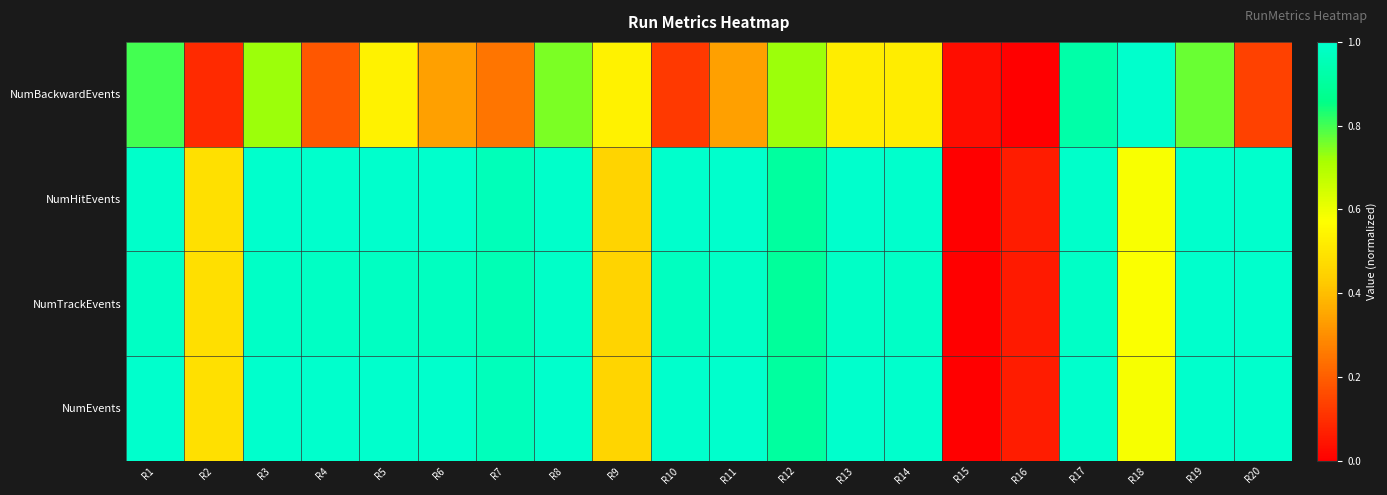

Reading left to right, what are all the values shown in this chart?

NumBackwardEvents: R1=0.8	R2=0.1	R3=0.7	R4=0.2	R5=0.5	R6=0.3	R7=0.2	R8=0.8	R9=0.5	R10=0.1	R11=0.3	R12=0.7	R13=0.5	R14=0.5	R15=0.0	R16=0.0	R17=0.9	R18=1.0	R19=0.8	R20=0.1
NumHitEvents: R1=1.0	R2=0.5	R3=1.0	R4=1.0	R5=1.0	R6=1.0	R7=1.0	R8=1.0	R9=0.5	R10=1.0	R11=1.0	R12=0.9	R13=1.0	R14=1.0	R15=0.0	R16=0.1	R17=1.0	R18=0.6	R19=1.0	R20=1.0
NumTrackEvents: R1=1.0	R2=0.5	R3=1.0	R4=1.0	R5=1.0	R6=1.0	R7=0.9	R8=1.0	R9=0.5	R10=1.0	R11=1.0	R12=0.9	R13=1.0	R14=1.0	R15=0.0	R16=0.1	R17=1.0	R18=0.6	R19=1.0	R20=1.0
NumEvents: R1=1.0	R2=0.5	R3=1.0	R4=1.0	R5=1.0	R6=1.0	R7=1.0	R8=1.0	R9=0.5	R10=1.0	R11=1.0	R12=0.9	R13=1.0	R14=1.0	R15=0.0	R16=0.1	R17=1.0	R18=0.6	R19=1.0	R20=1.0